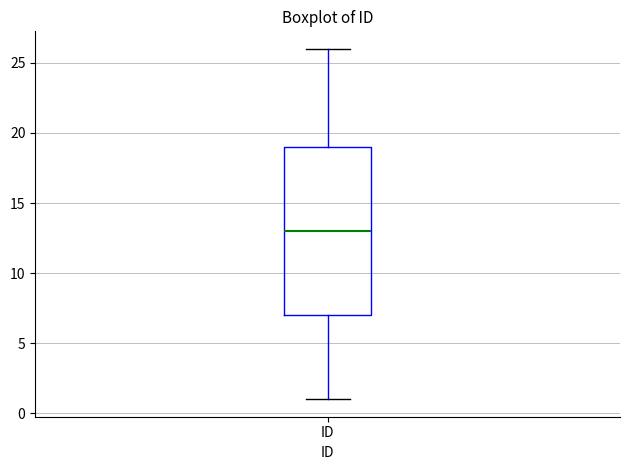

Transcribe this box plot: give where the median line is, the range the box spans, and where the two whiskers end, as read against the y-axis. The values are not printed on the chart, so give them approximately, as read against the axis.

median 13, box 7 to 19, whiskers 1 to 26